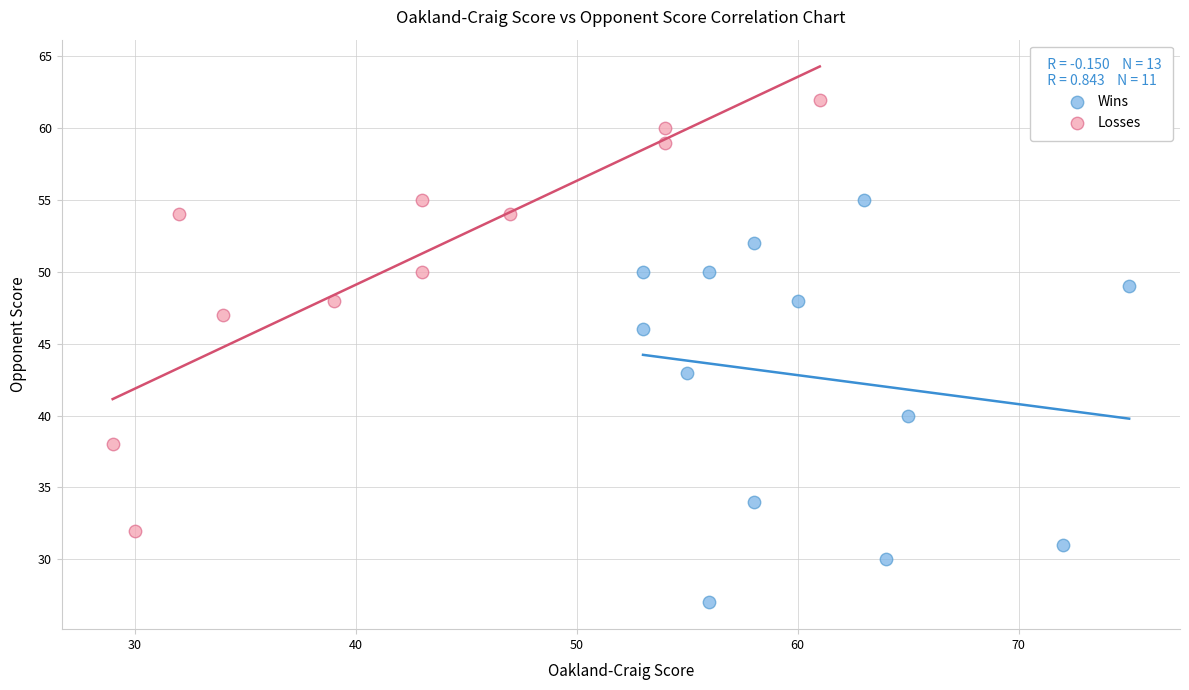

Which series reaches the maximum Y coordinate?

Losses